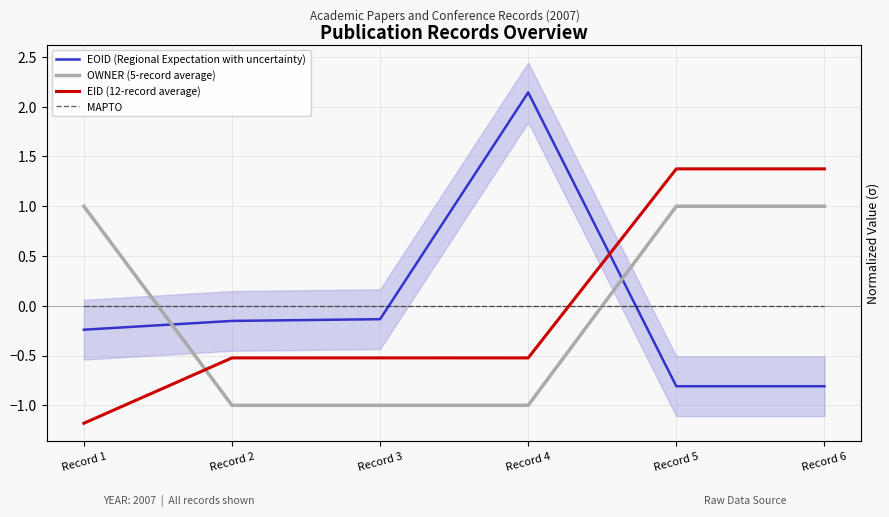

What are all the series names shown in the legend?

EOID (Regional Expectation with uncertainty), OWNER (5-record average), EID (12-record average), MAPTO